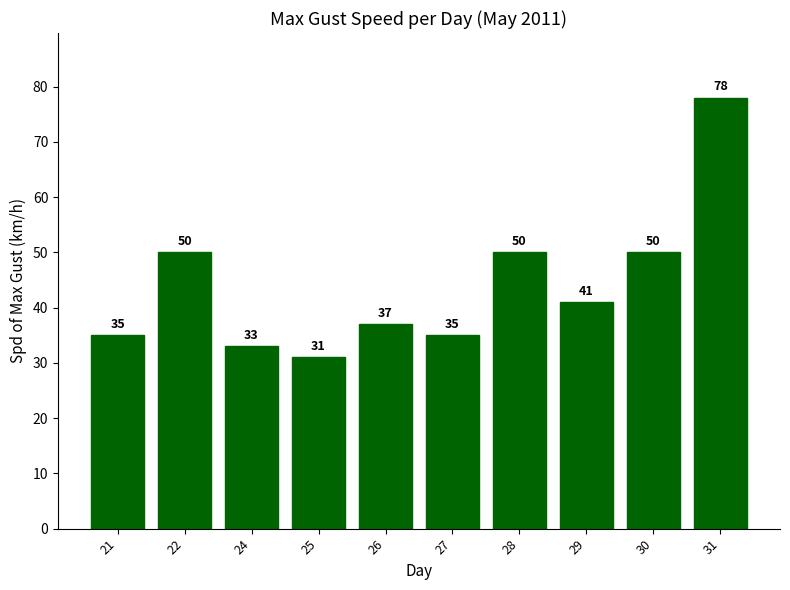

What is the value of the 2nd bar from the left?

50